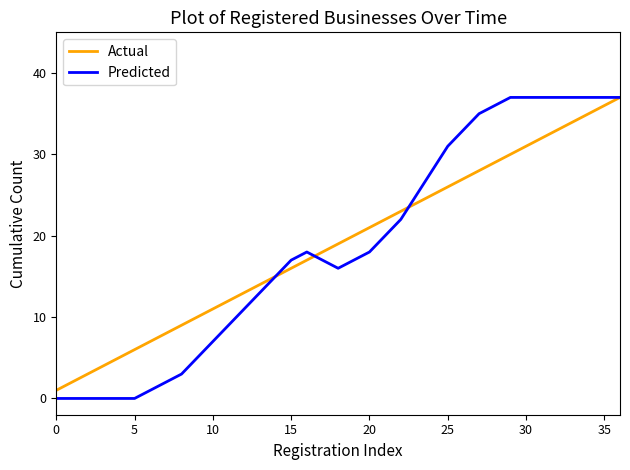

What is the highest value of the Predicted series?

37